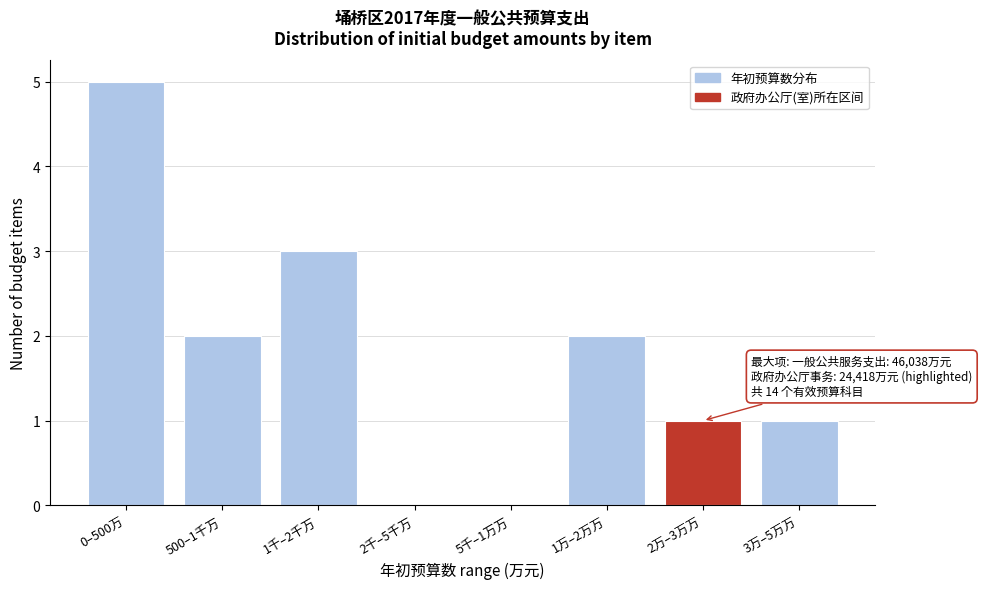

Reading left to right, what are all the values shown in this chart?

0–500万=5	500–1千万=2	1千–2千万=3	2千–5千万=0	5千–1万万=0	1万–2万万=2	2万–3万万=1	3万–5万万=1